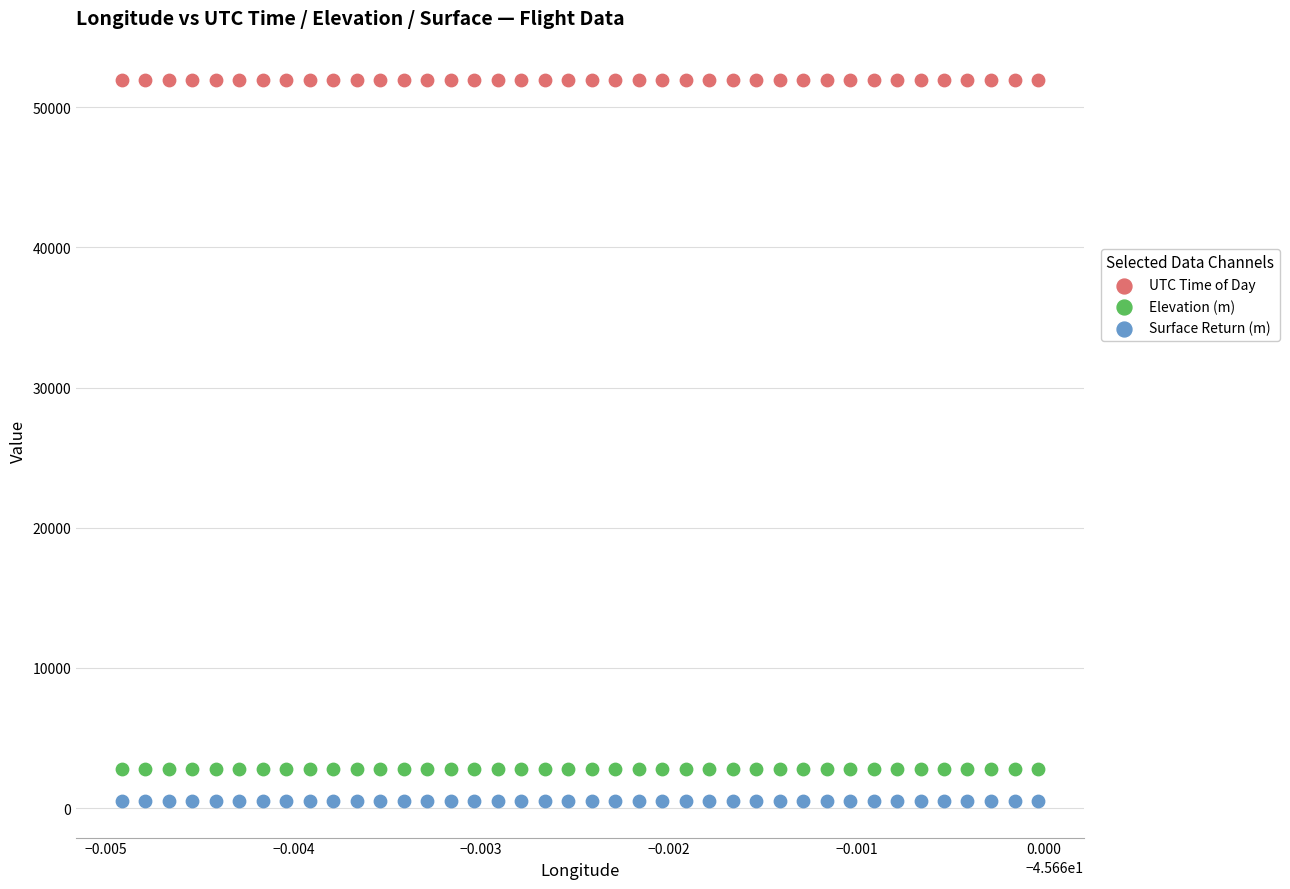

Which series contains the lowest Y value?

Surface Return (m)